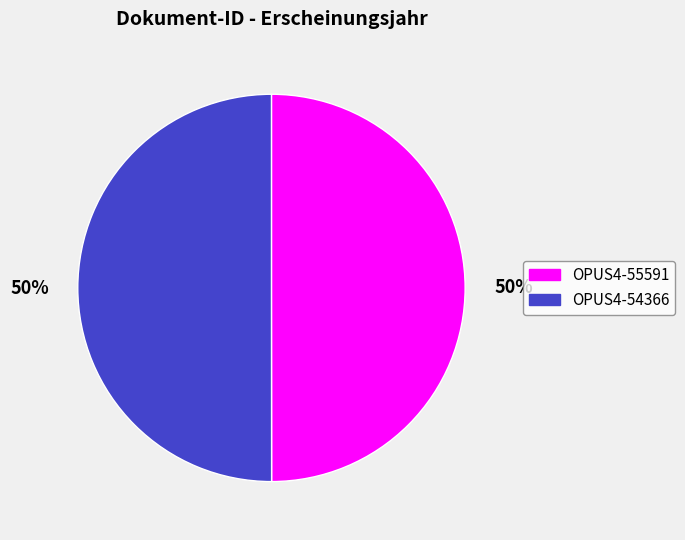

The OPUS4-54366 slice represents 62% of the pie. True or false?

False